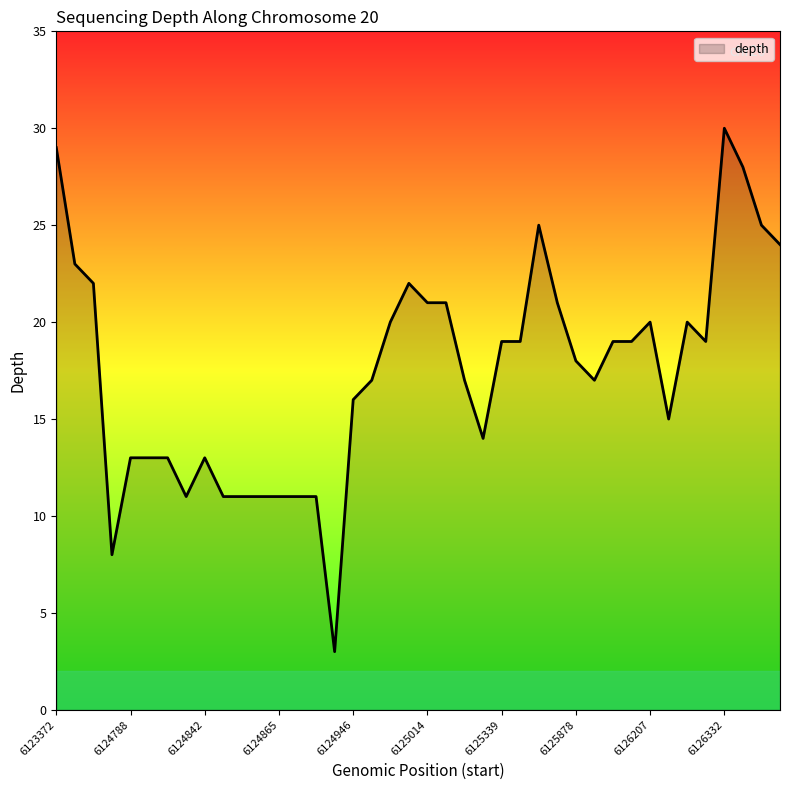

What is the smallest value displayed?

3